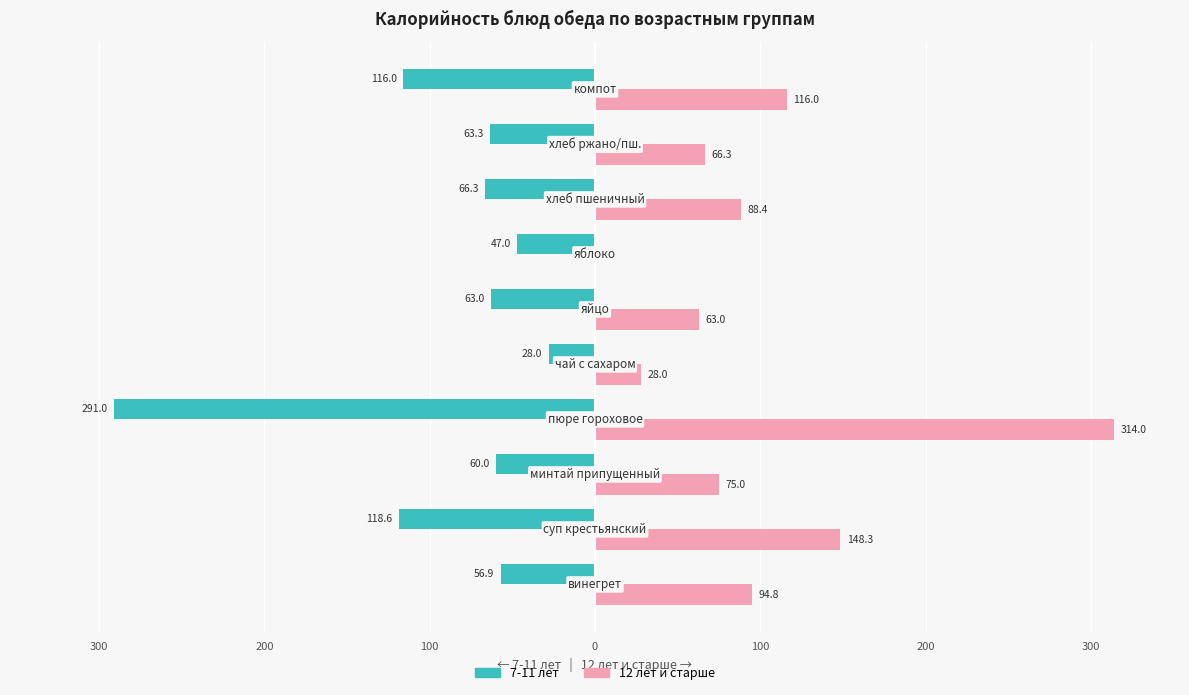

Reading right to left, what are all the values shown in this chart?

7-11 лет (Калорийность): -116.0	-63.3	-66.3	-47.0	-63.0	-28.0	-291.0	-60.0	-118.6	-56.9
12 лет и старше (Калорийность): 116.0	66.3	88.4	0.0	63.0	28.0	314.0	75.0	148.3	94.8